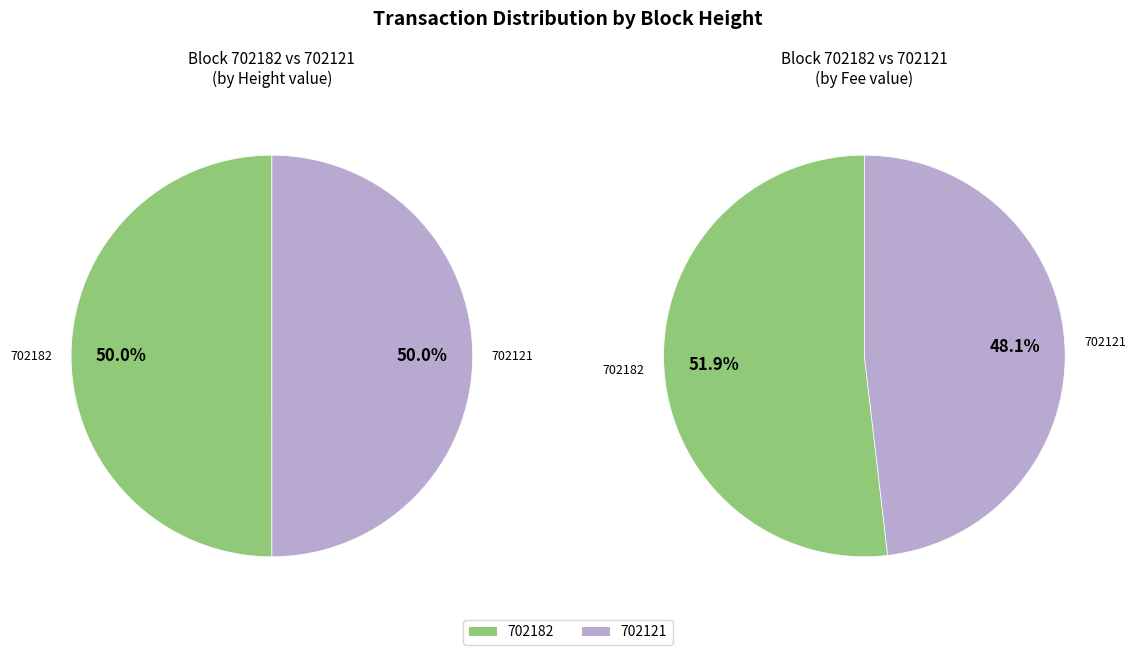

Is 702121 the majority of the pie?

No